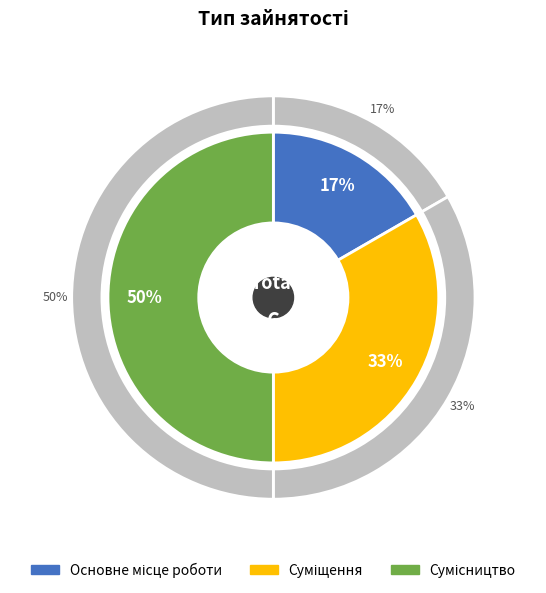

Is there a majority slice in this chart?

No